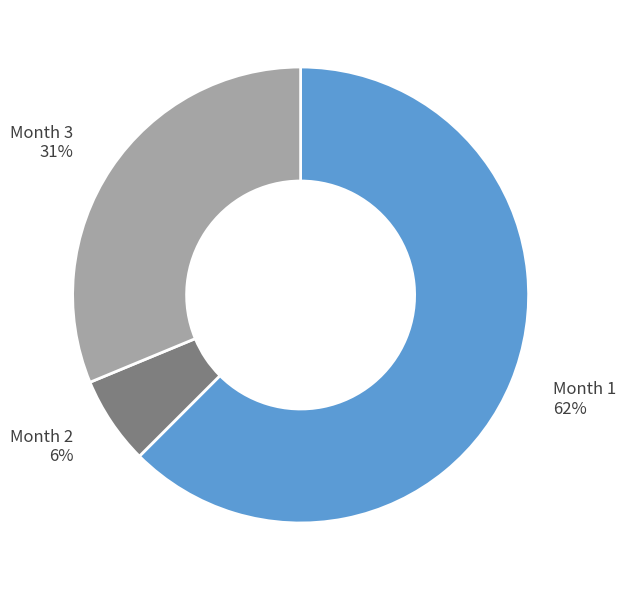

Which category accounts for the majority?

Month 1 62%